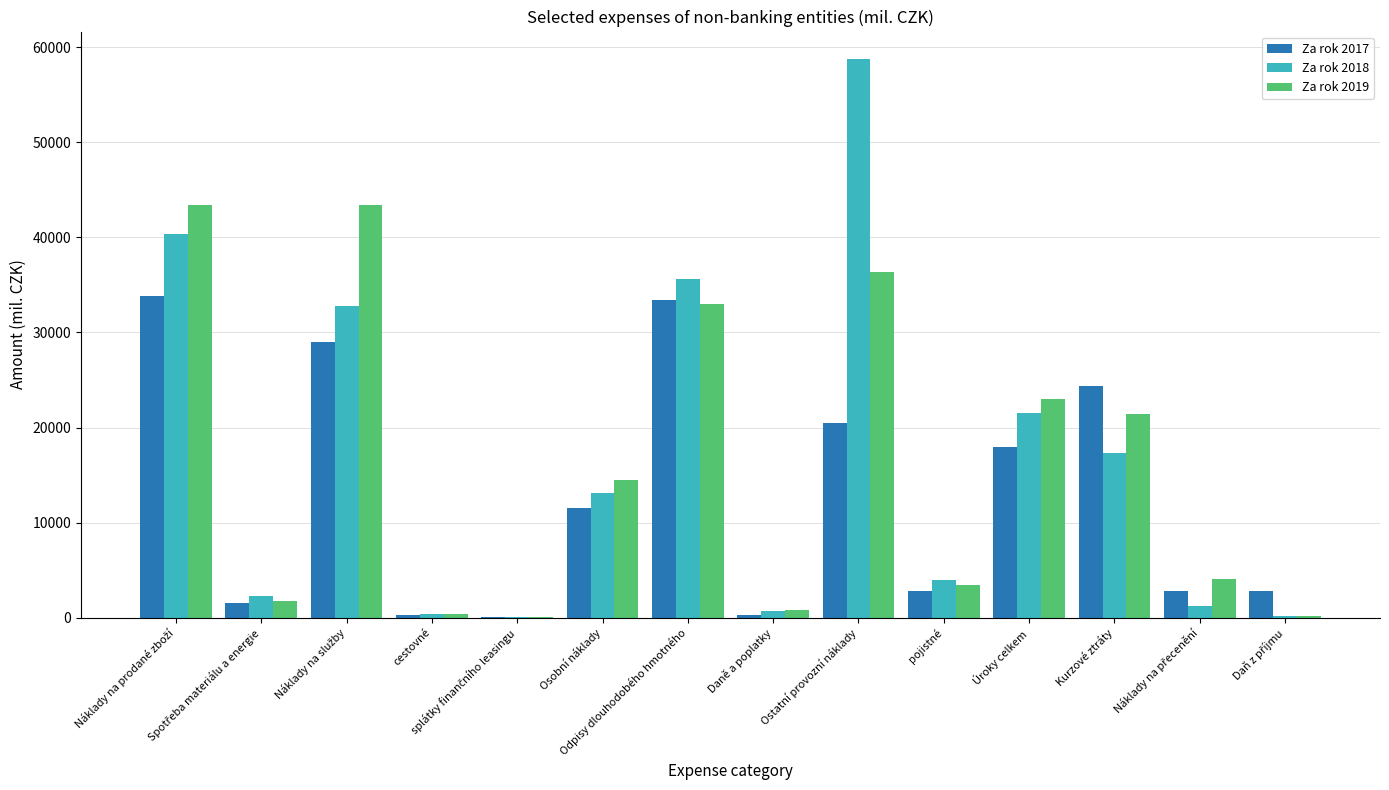

Read the Za rok 2017 value at Úroky celkem.

17900